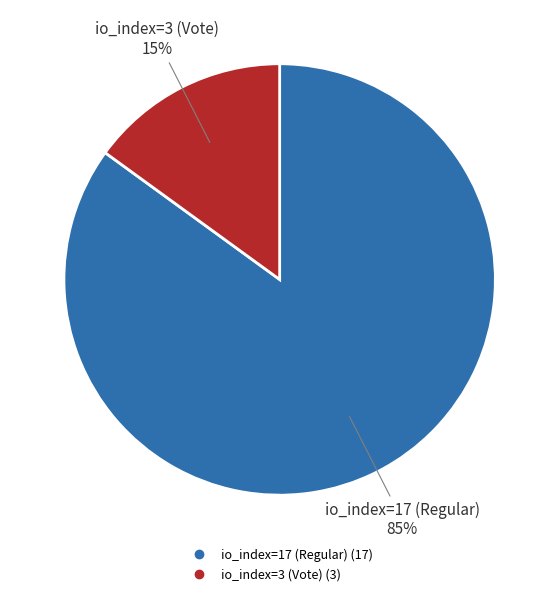

Which slice is the smallest?

io_index=3 (Vote)